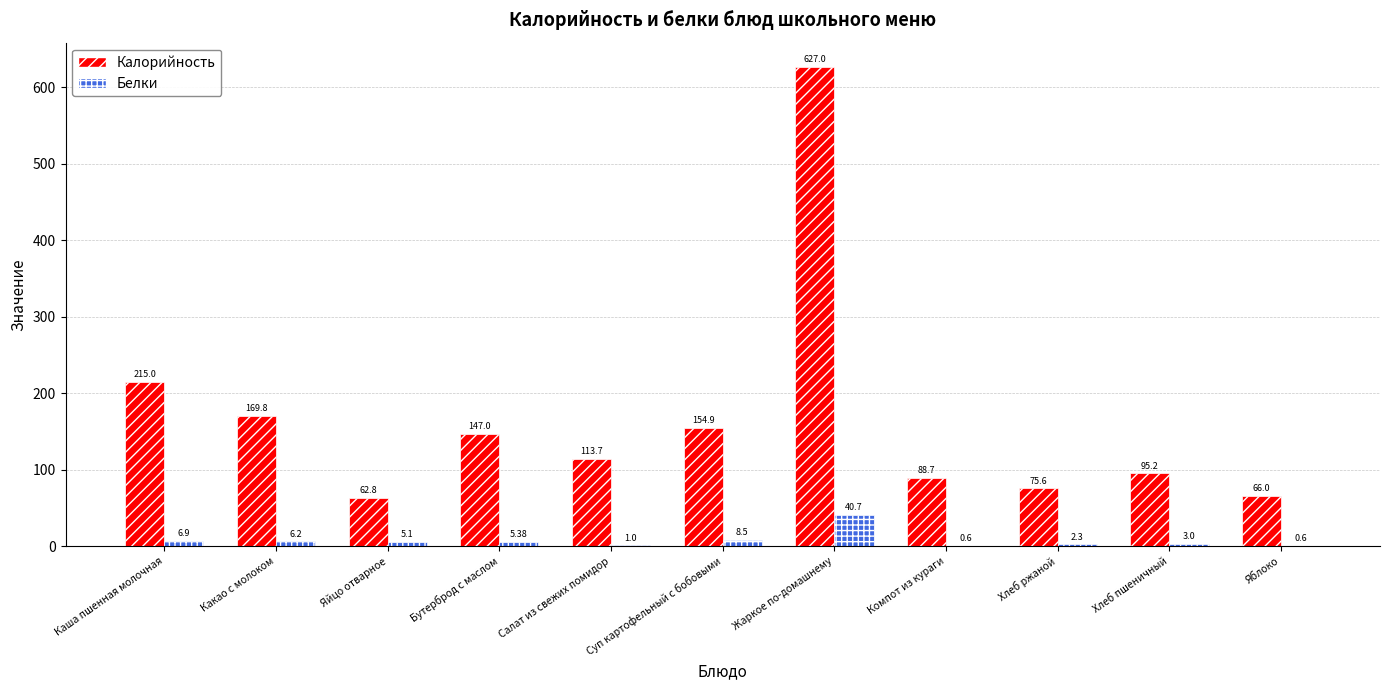

Reading left to right, extract all data points from this chart.

Калорийность: Каша пшенная молочная=215.0	Какао с молоком=169.8	Яйцо отварное=62.8	Бутерброд с маслом=147.0	Салат из свежих помидор=113.7	Суп картофельный с бобовыми=154.9	Жаркое по-домашнему=627.0	Компот из кураги=88.7	Хлеб ржаной=75.6	Хлеб пшеничный=95.2	Яблоко=66.0
Белки: Каша пшенная молочная=6.9	Какао с молоком=6.2	Яйцо отварное=5.1	Бутерброд с маслом=5.4	Салат из свежих помидор=1.0	Суп картофельный с бобовыми=8.5	Жаркое по-домашнему=40.7	Компот из кураги=0.6	Хлеб ржаной=2.3	Хлеб пшеничный=3.0	Яблоко=0.6